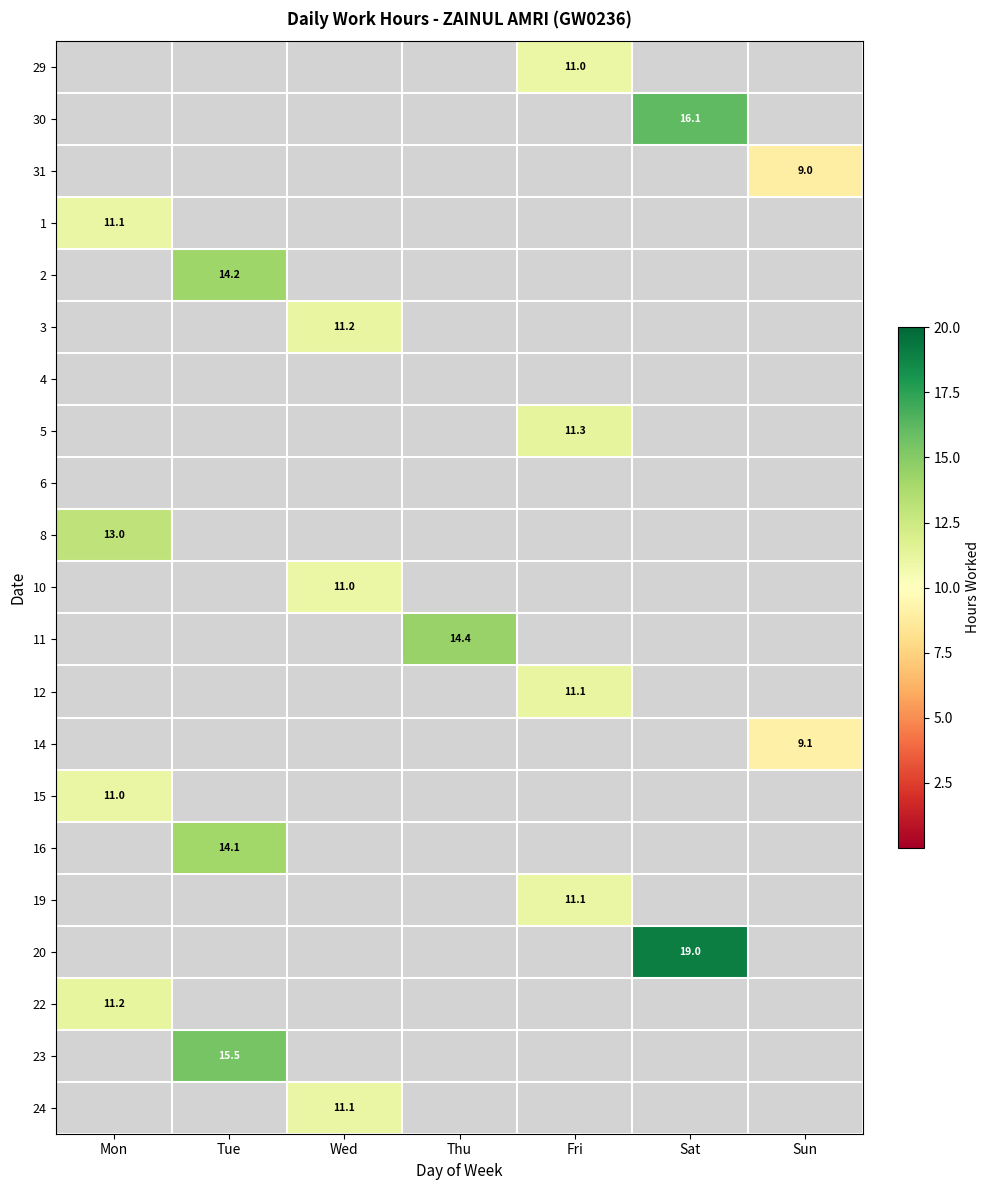

Which has a higher value, Thu or Wed?

Thu